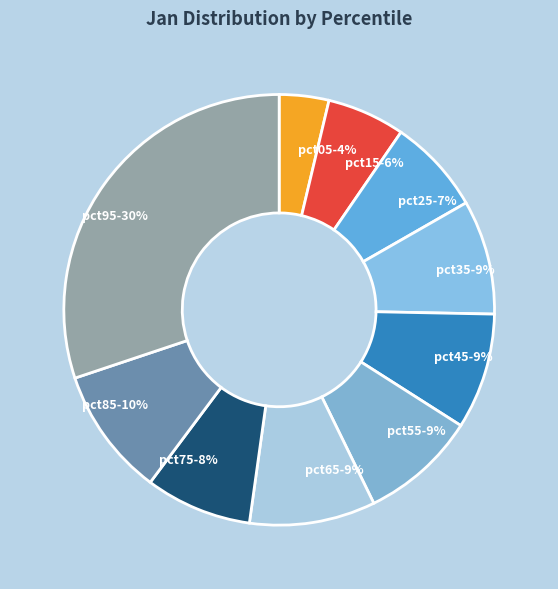

What percentage is the pct85 slice, to the nearest percent?

10%